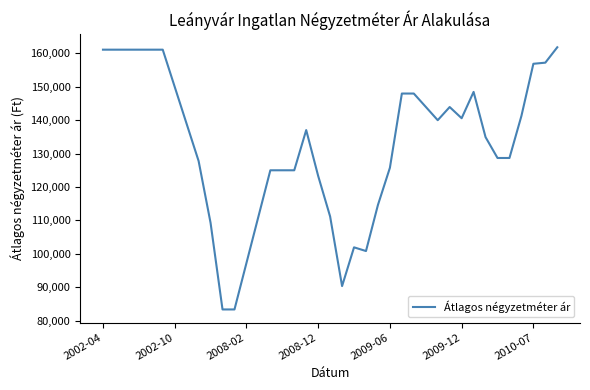

What is the difference between the maximum and minimum values?

78498